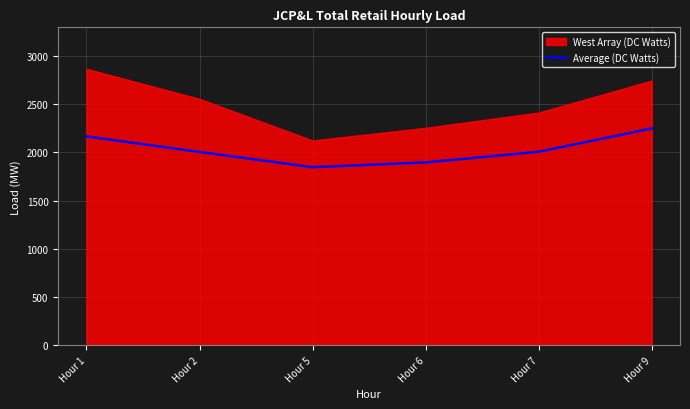

What is the difference between the maximum and minimum values?

401.6